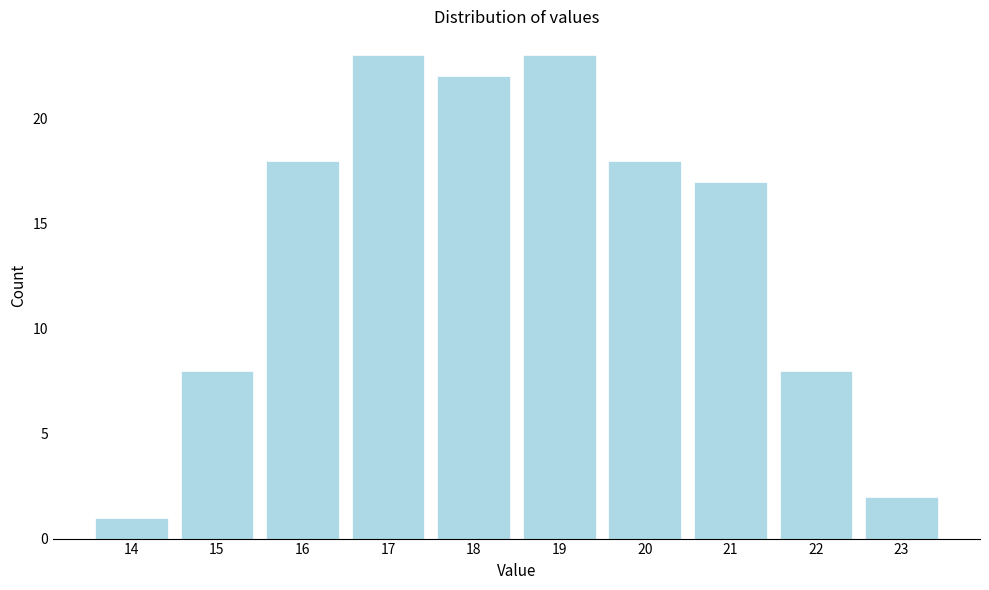

Reading right to left, what are all the values shown in this chart?

2	8	17	18	23	22	23	18	8	1